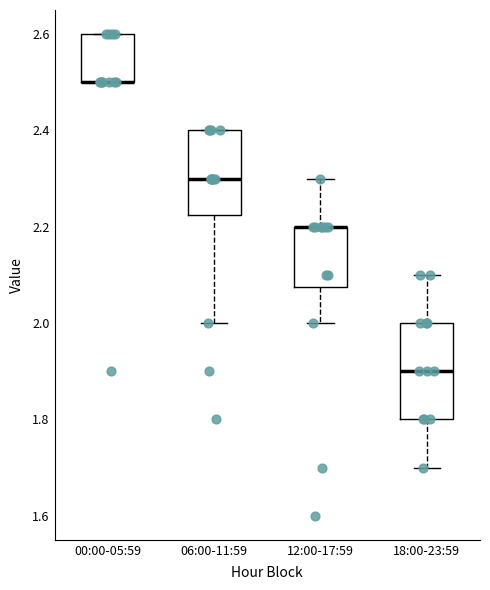

Reading left to right, read every box against the y-axis: the position of its median line, the range the box covers, and the ends of its whiskers. The values are not printed on the chart, so give them approximately, as read against the axis.

00:00-05:59: median 2.50 (drawn on the box's lower edge), box 2.50 to 2.60, whiskers 2.50 to 2.60
06:00-11:59: median 2.30, box 2.22 to 2.40, whiskers 2.00 to 2.40
12:00-17:59: median 2.20 (drawn on the box's upper edge), box 2.08 to 2.20, whiskers 2.00 to 2.30
18:00-23:59: median 1.90, box 1.80 to 2.00, whiskers 1.70 to 2.10